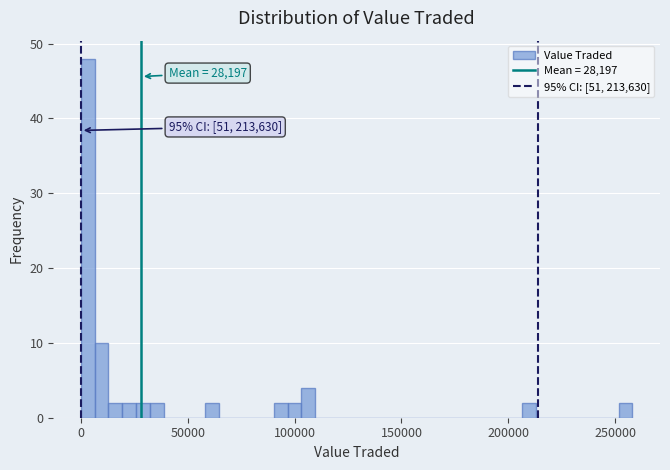

Read against the x-axis, roughly where is the centre of the tallest bar?

5000